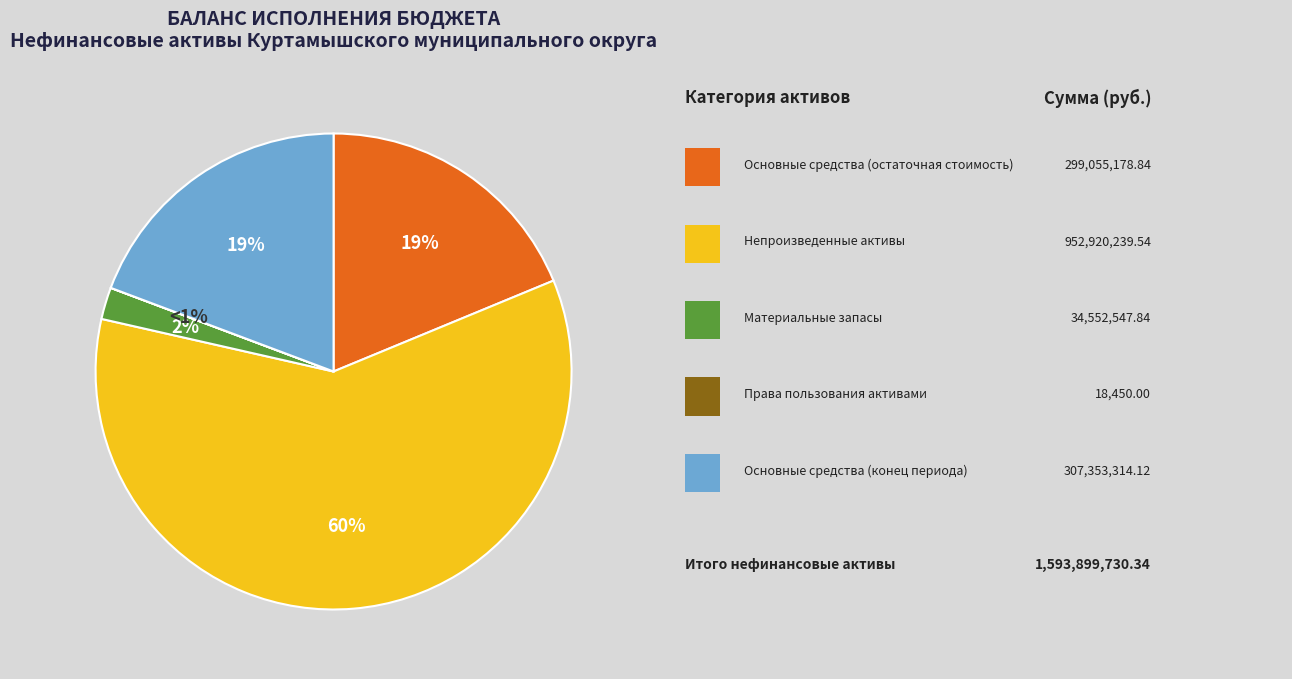

The Основные средства (остаточная стоимость) slice represents 19% of the pie. True or false?

True